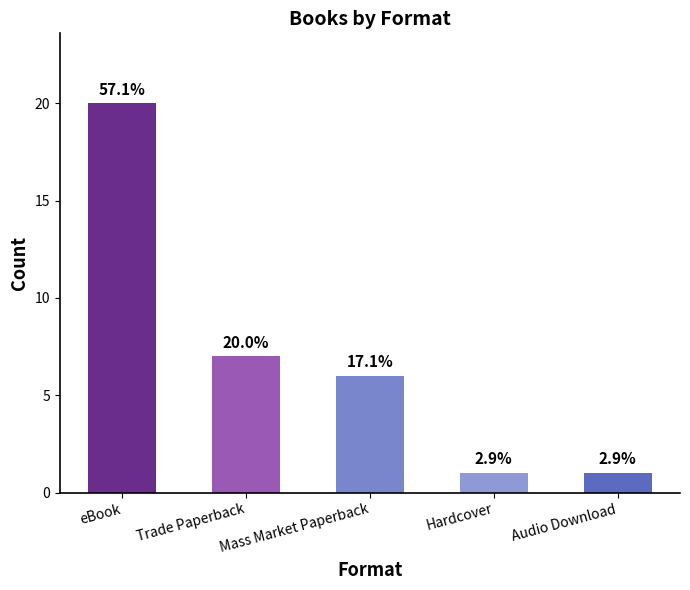

What position from the left is Mass Market Paperback?

3